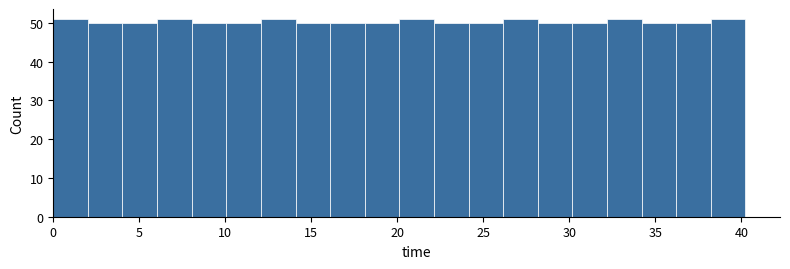

Reading left to right, list every bar in this chart as the range it spans on the x-axis followed by its height. Neither the bar edges nor the heights are printed on the chart, so give them approximately, as read against the axes.

0 to 2: 51
2 to 4: 50
4 to 6: 50
6 to 8: 51
8 to 10: 50
10 to 12: 50
12 to 14: 51
14 to 16: 50
16 to 18: 50
18 to 20: 50
20 to 22: 51
22 to 24: 50
24 to 26: 50
26 to 28: 51
28 to 30: 50
30 to 32: 50
32 to 34: 51
34 to 36: 50
36 to 38: 50
38 to 40: 51